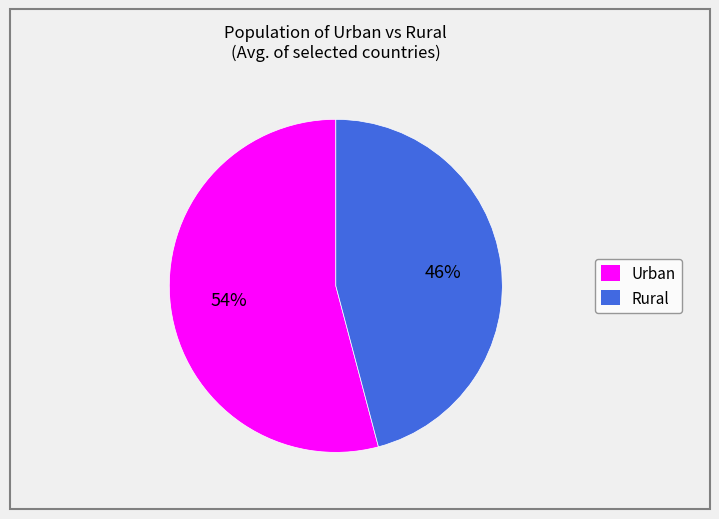

How many slices are in this pie chart?

2